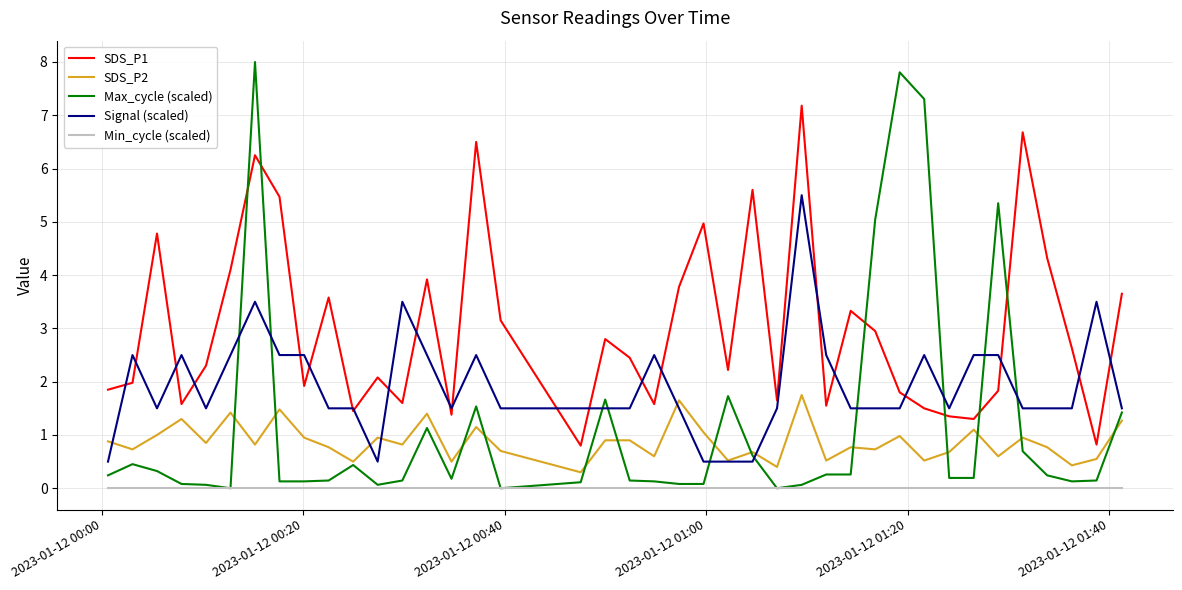

List the series in order of their peak value, lowest first.

Min_cycle (scaled), SDS_P2, Signal (scaled), SDS_P1, Max_cycle (scaled)